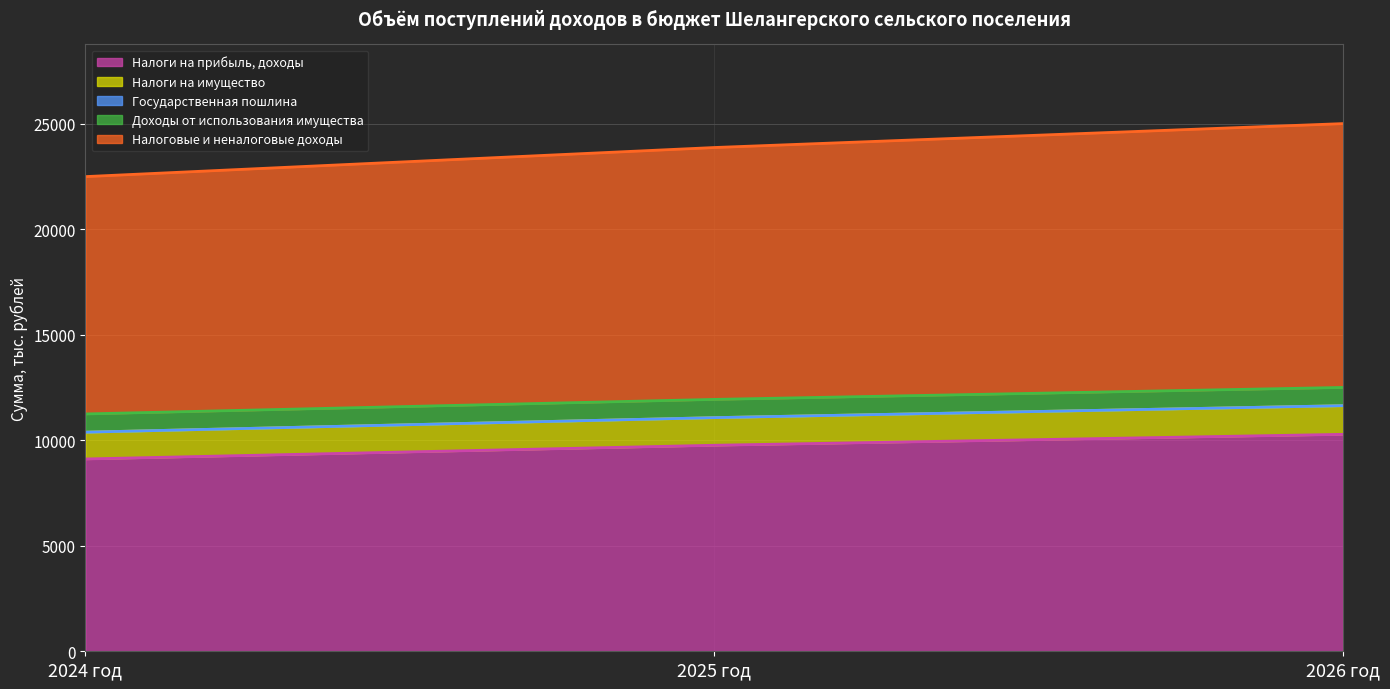

What is the difference between the maximum and minimum values in the Налоги на прибыль, доходы series?

1168.0